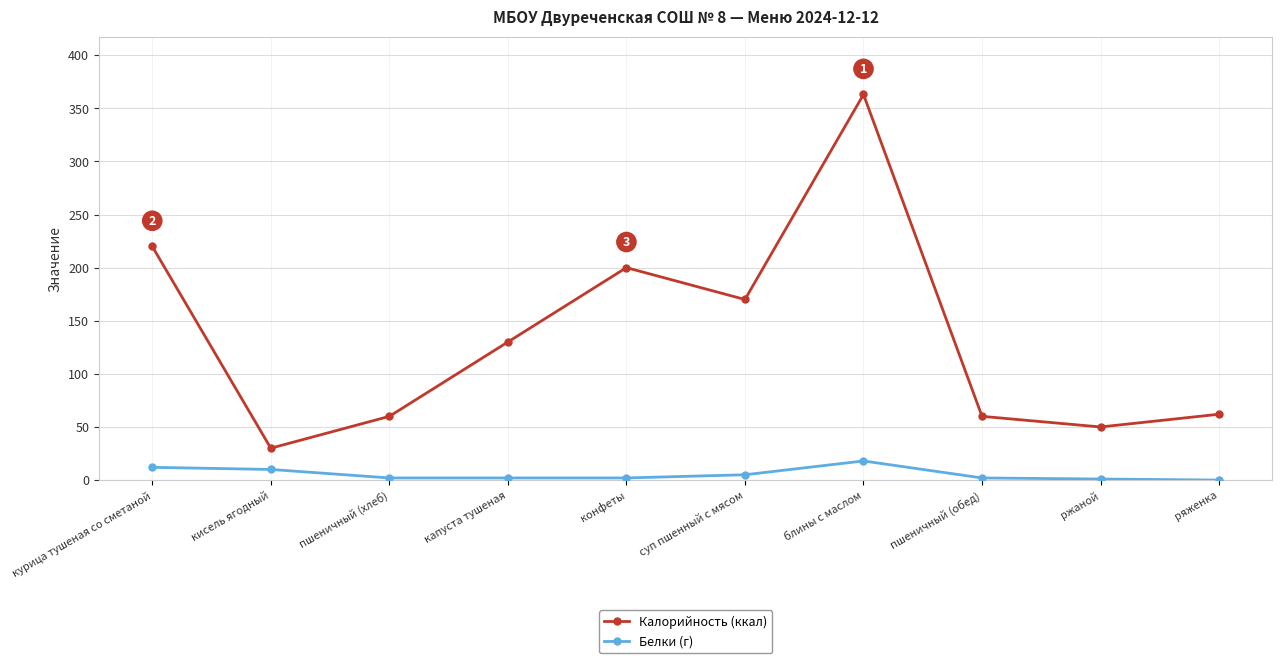

What is the maximum value for Белки (г)?

18